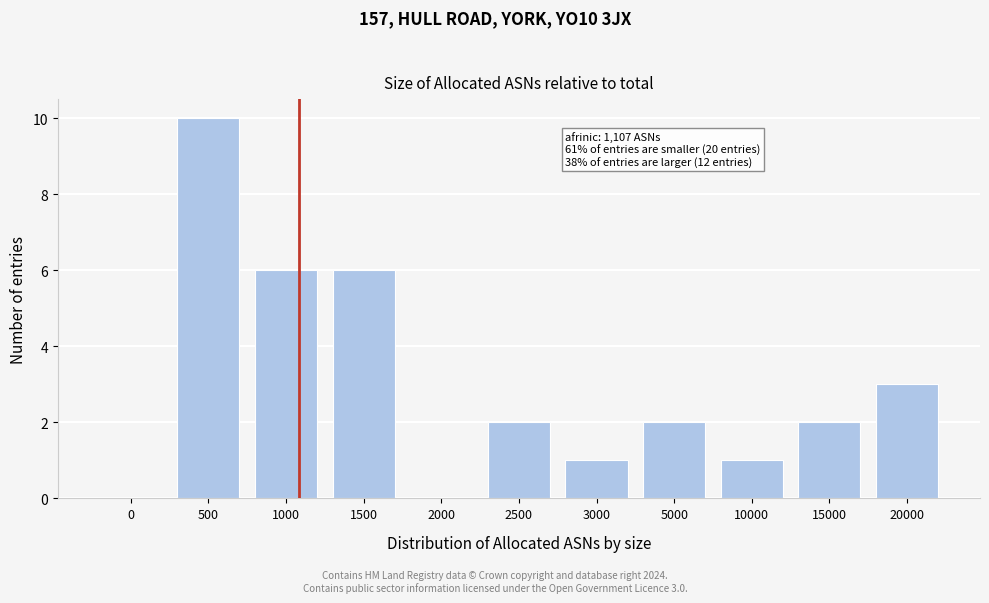

Reading right to left, extract all data points from this chart.

20000=3	15000=2	10000=1	5000=2	3000=1	2500=2	2000=0	1500=6	1000=6	500=10	0=0